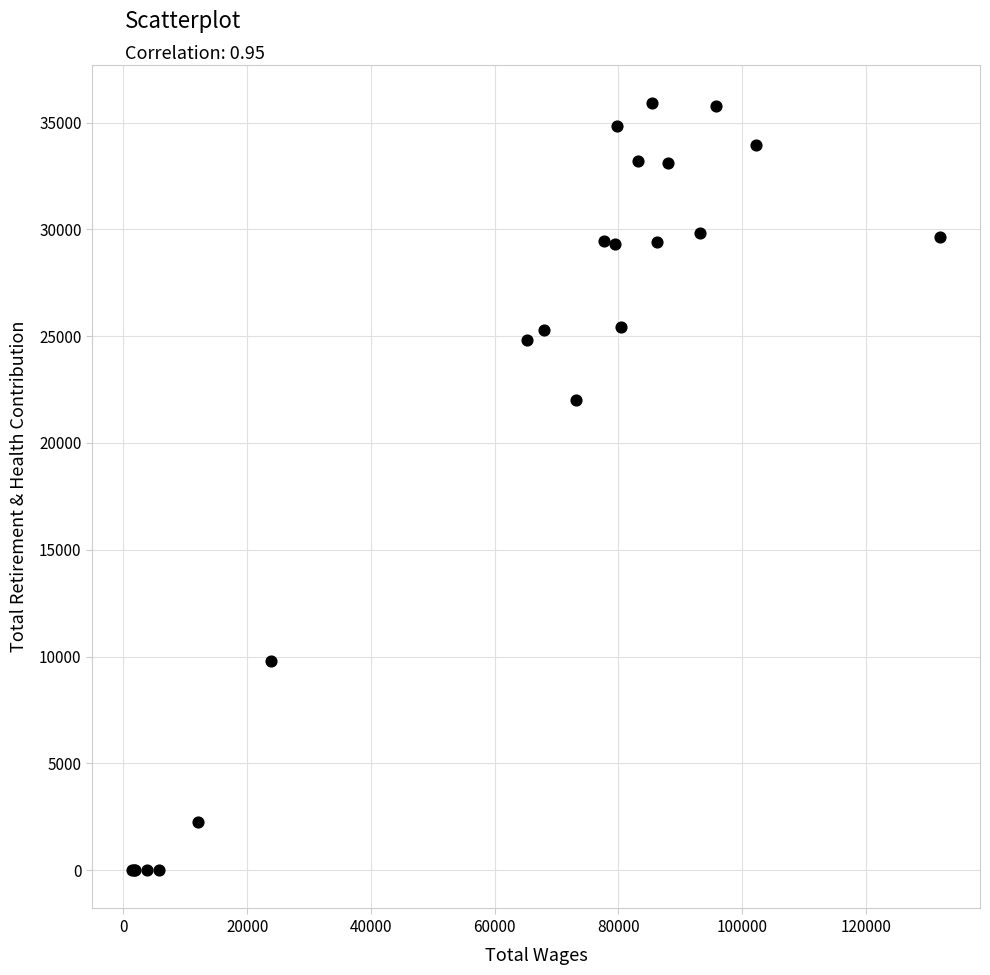

What Y value in the scatter plot is closest to 17948?

22001